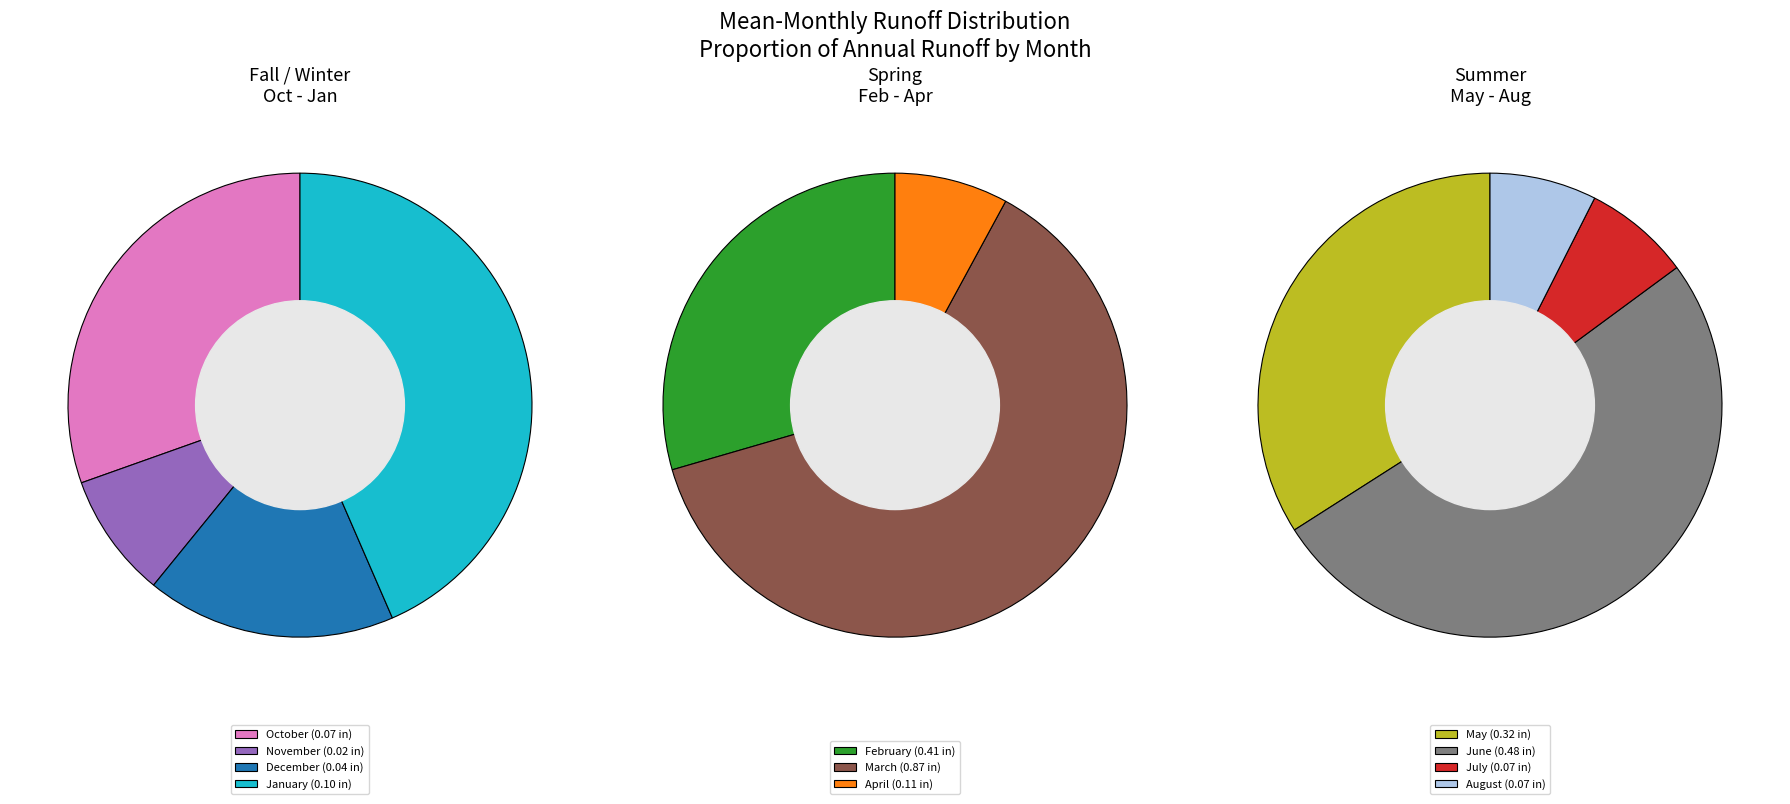

Do March and June together represent more than half of the pie?

Yes